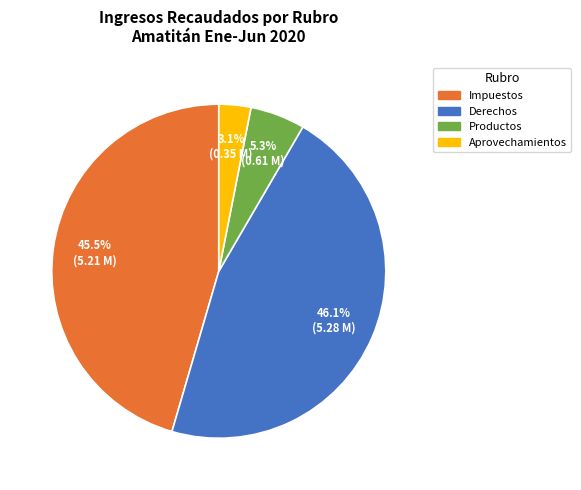

Which slice is the largest?

Derechos